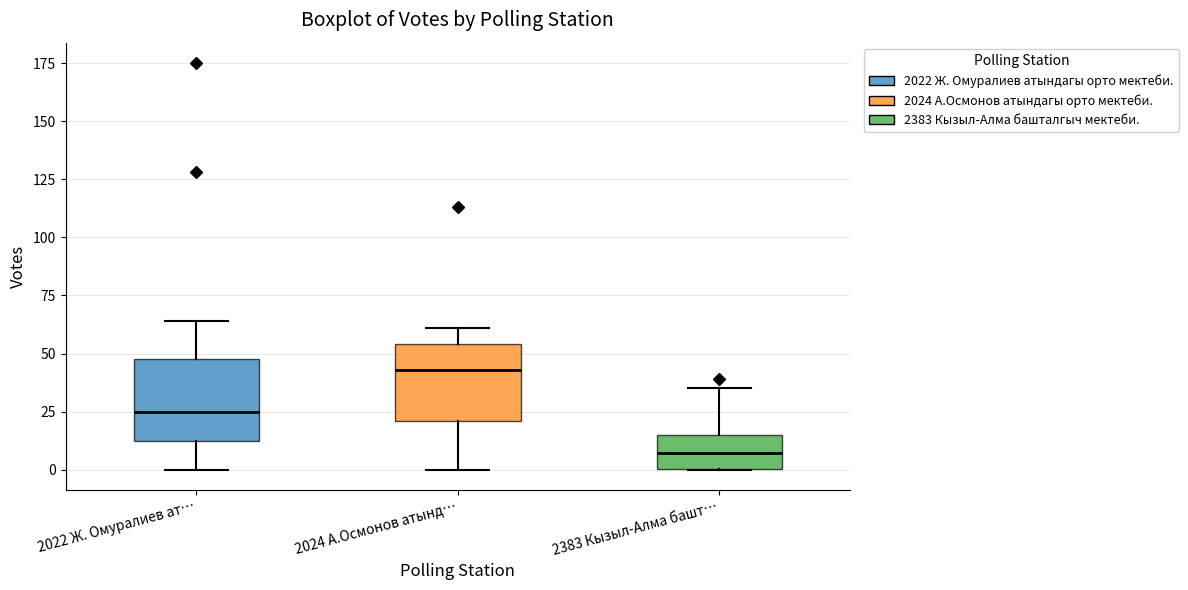

Where is the lower edge of the box for 2383 Кызыл-Алма башт… on the y-axis? The values are not printed on the chart, so give them approximately, as read against the axis.

0